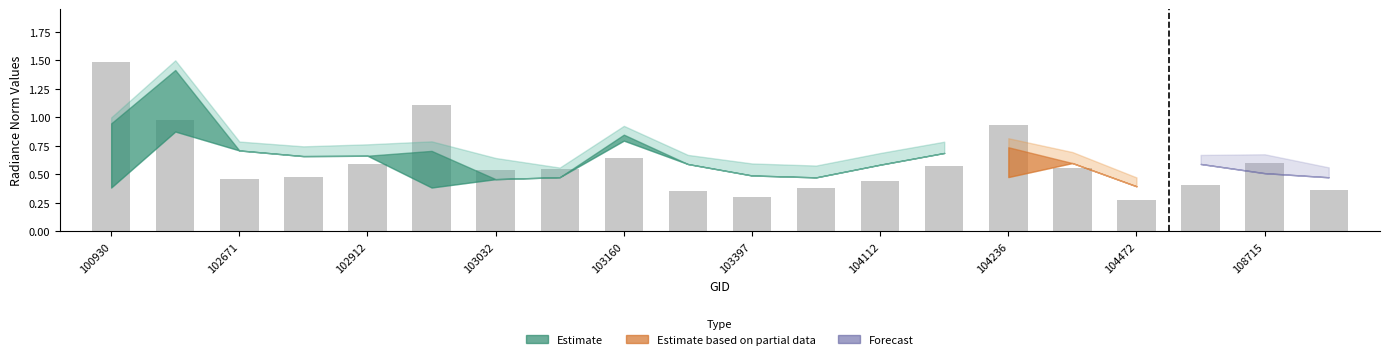

What is the difference between the maximum and second lowest values?

1.2